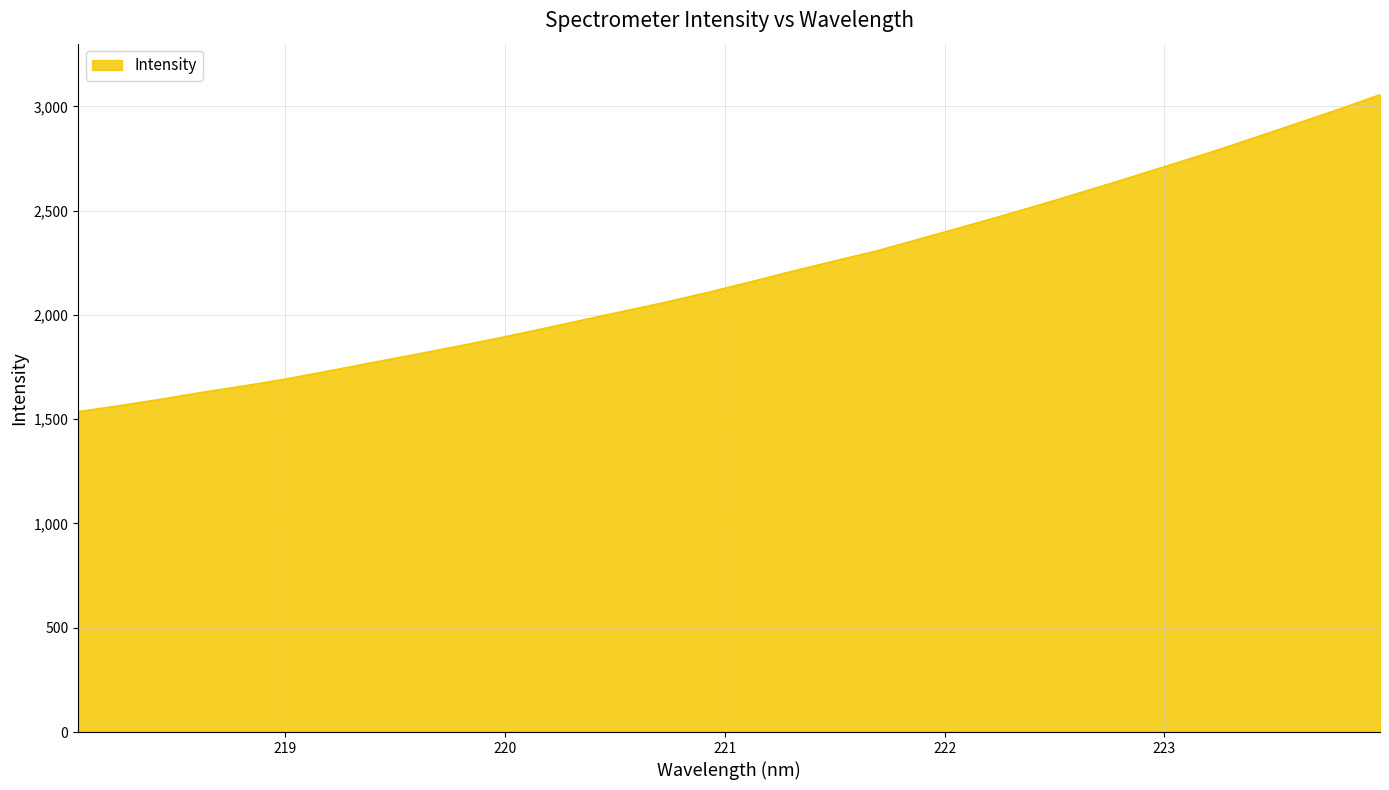

What is the smallest value displayed?

1536.7